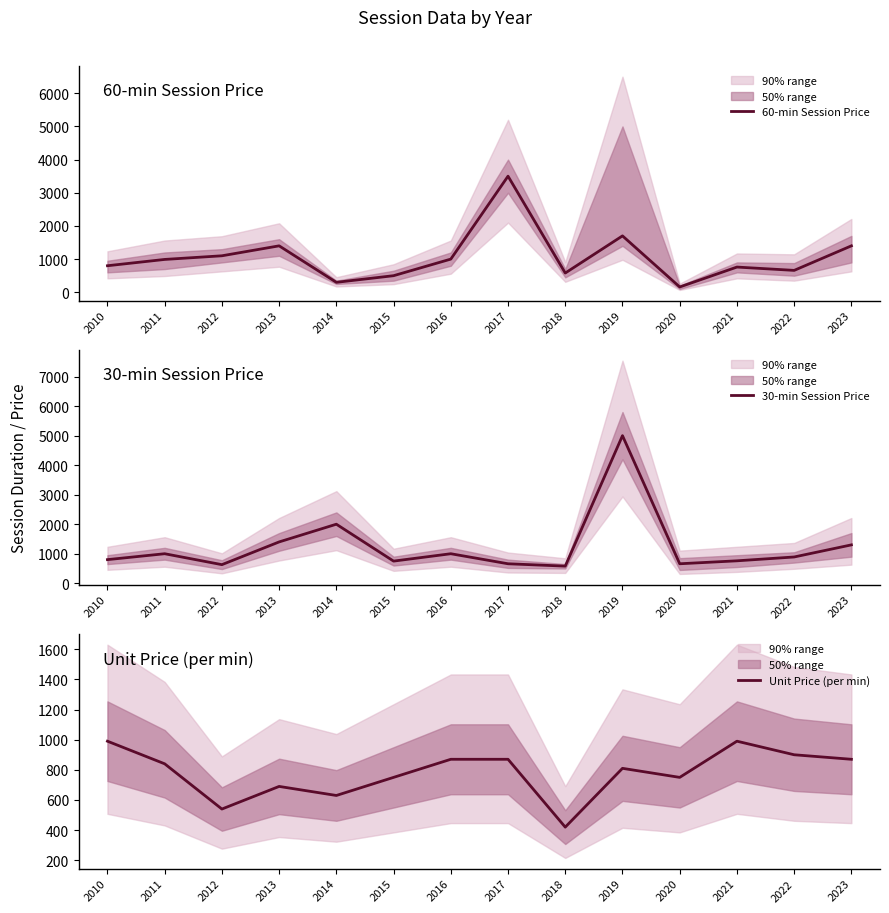

At which category is the sum across all series the highest?

2019